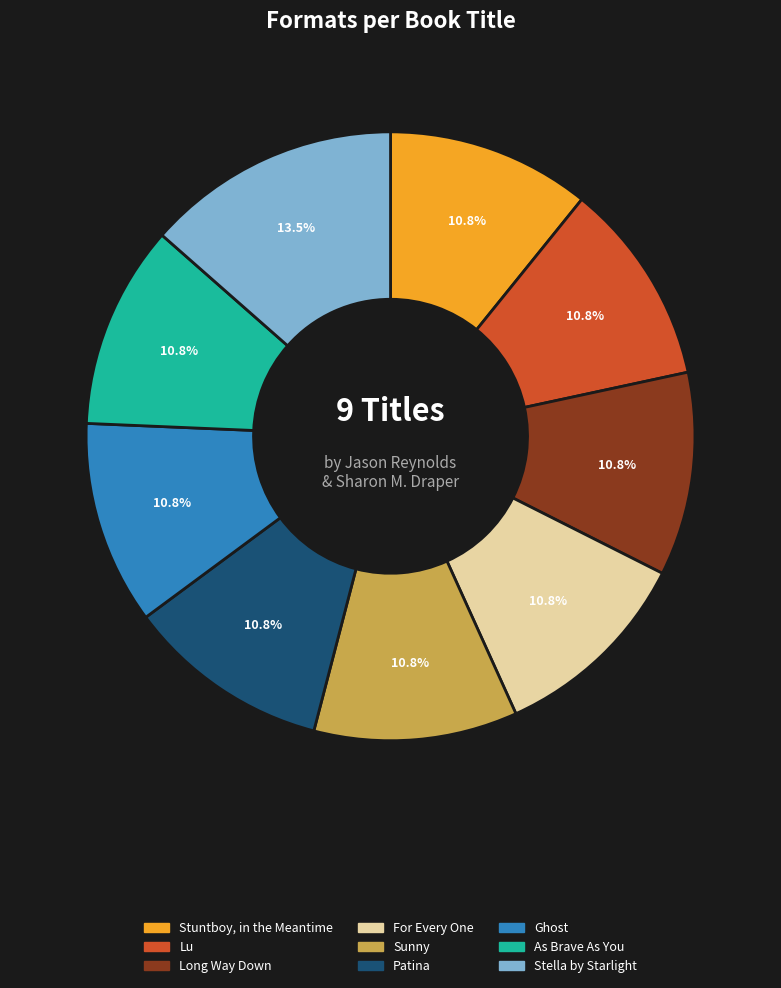

Which category has the biggest portion of the pie?

Stella by Starlight